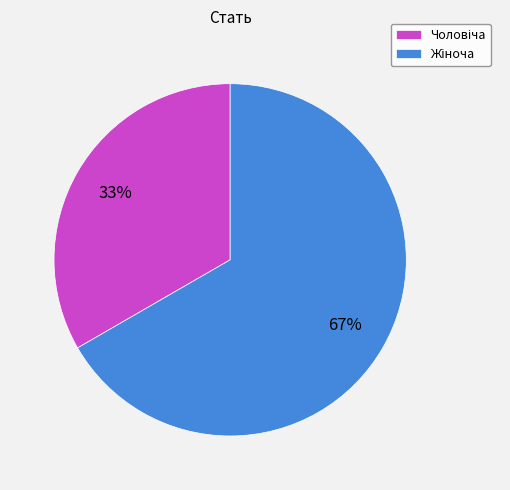

Is there any slice that represents more than half of the pie?

Yes